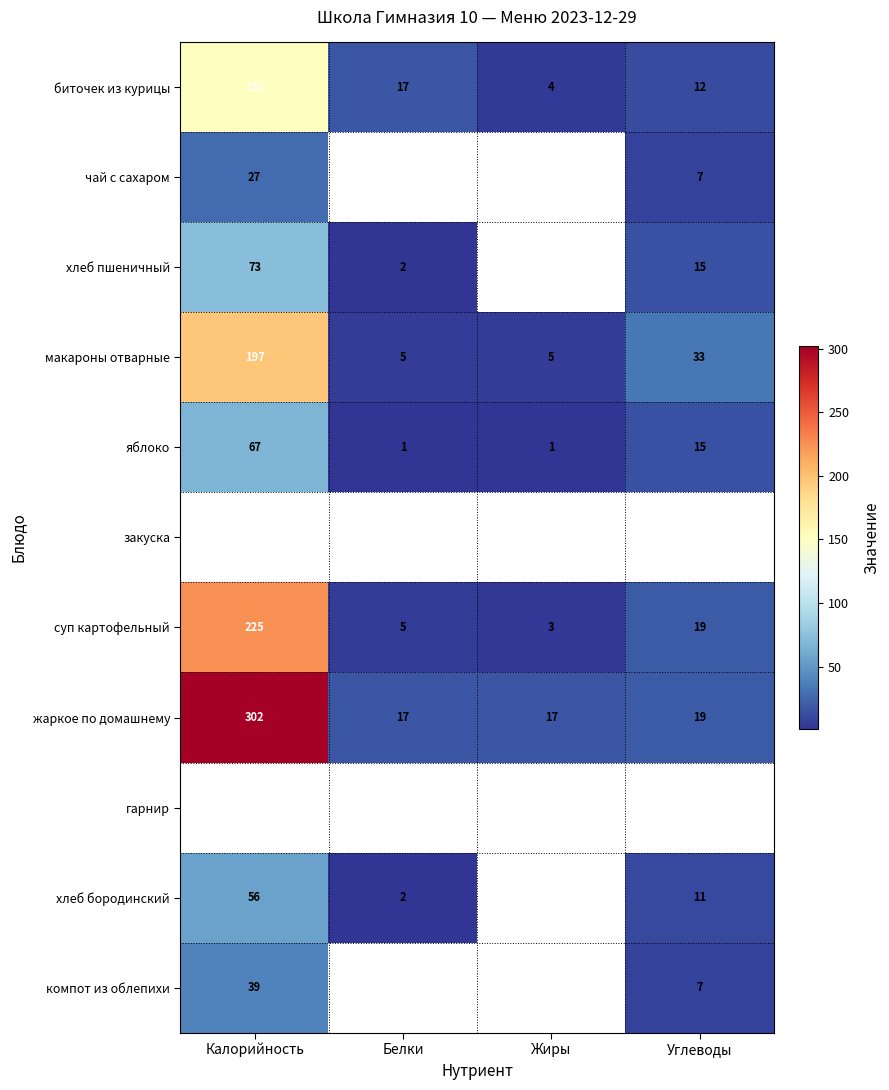

The value of макароны отварные at Калорийность is 123.6. True or false?

False